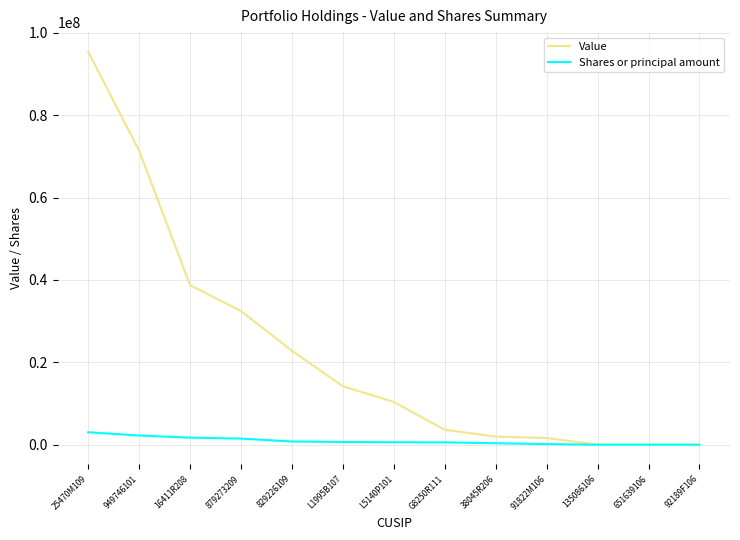

At G8250R111, list the series in order from largest to smallest.

Value, Shares or principal amount